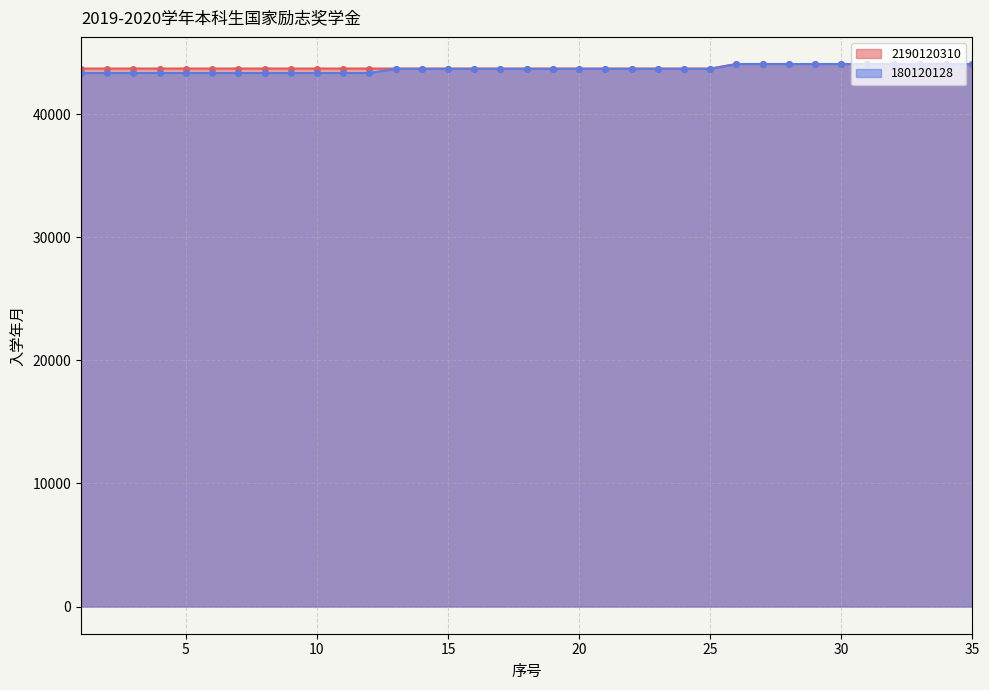

How many lines are shown in the chart?

2